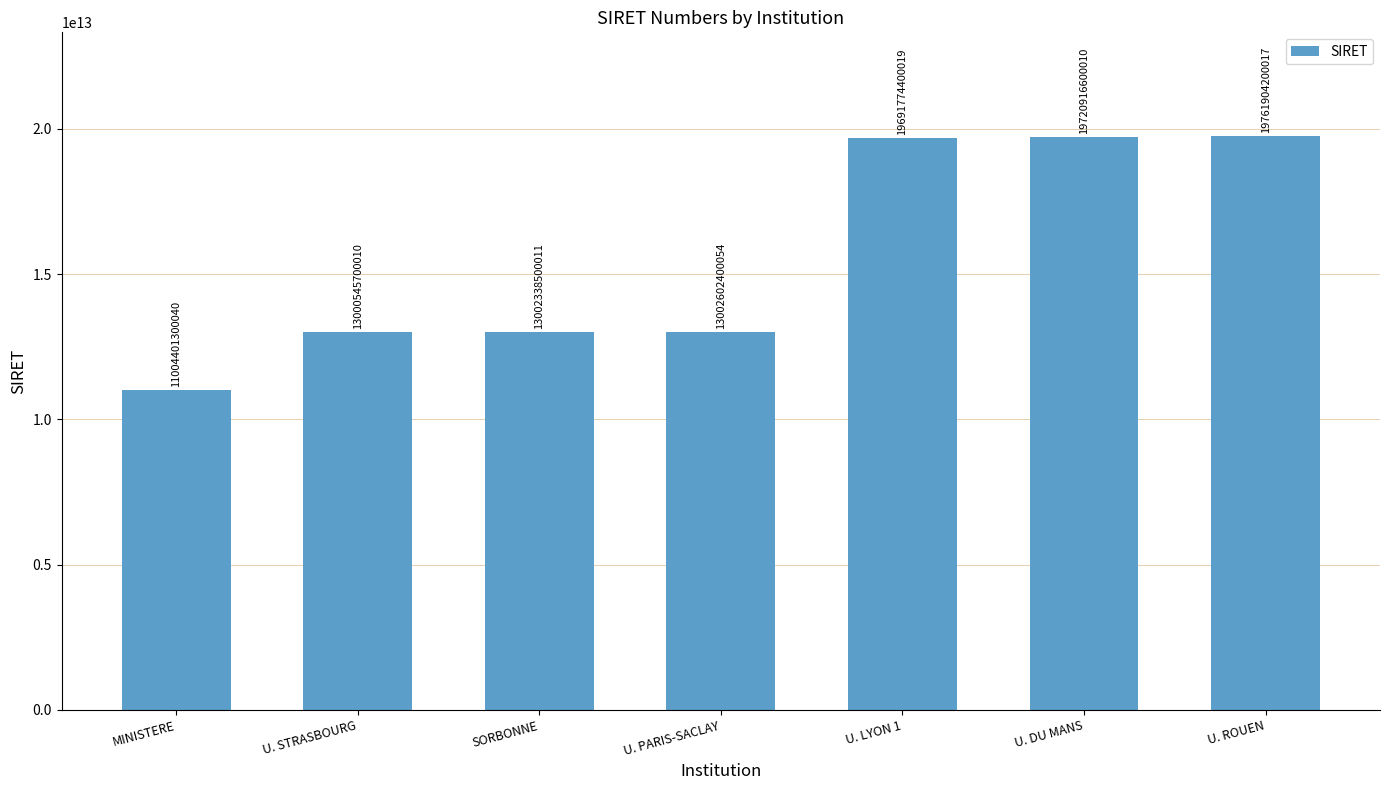

What is the label of the 4th bar from the right?

U. PARIS-SACLAY